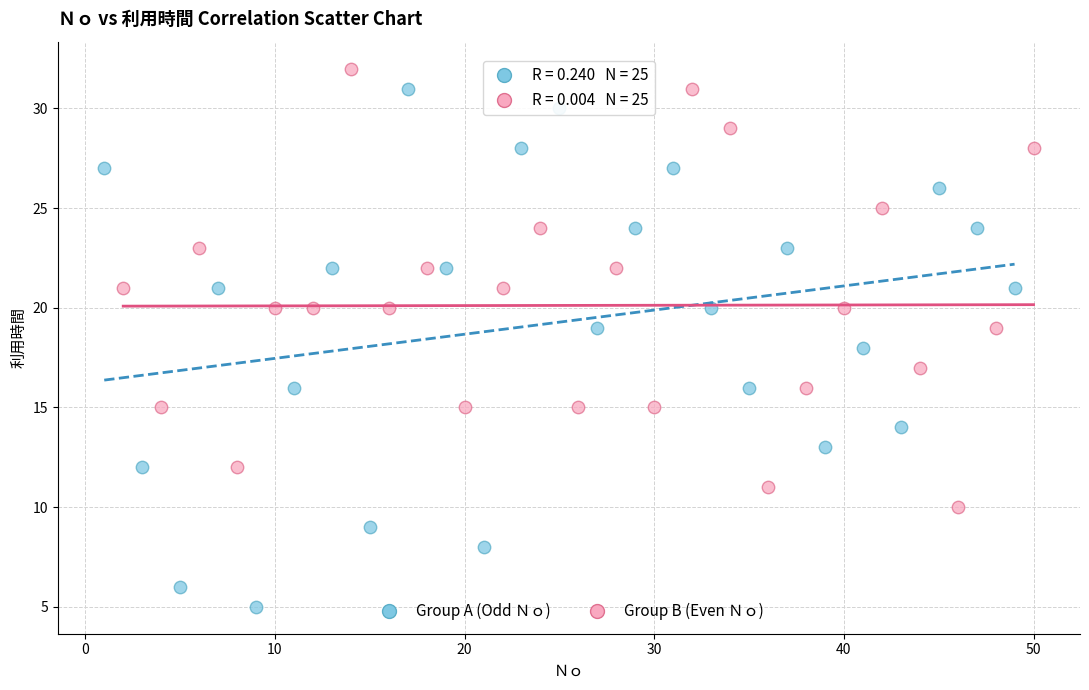

Which series reaches the minimum Y coordinate?

Group A (Odd Ｎｏ)